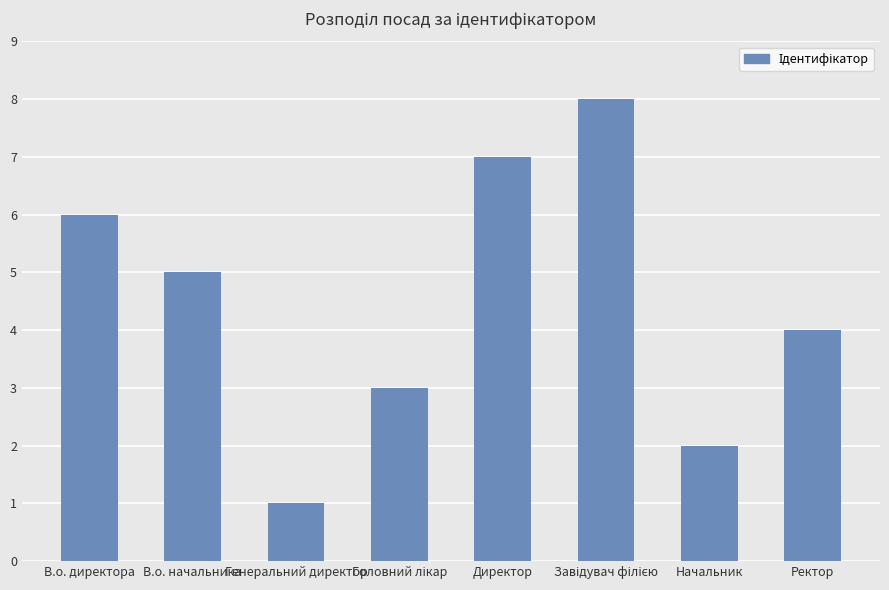

How many values are between 3 and 7?

5